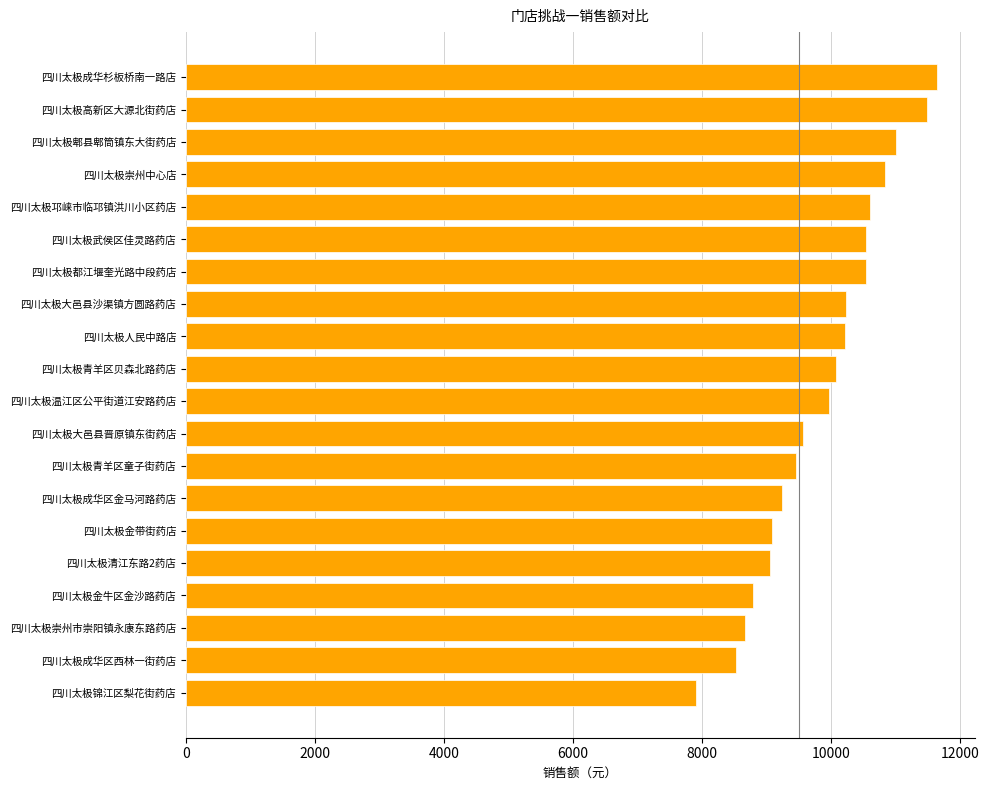

Count the number of values greater than 10066.

10